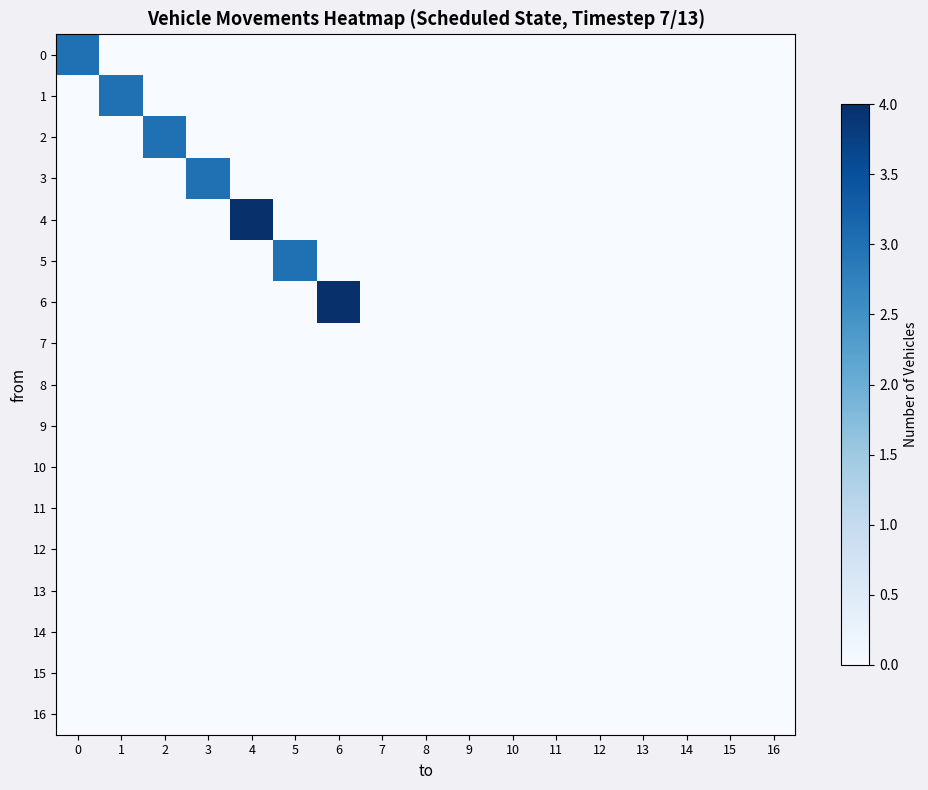

Which series has the largest range (max minus min)?

4